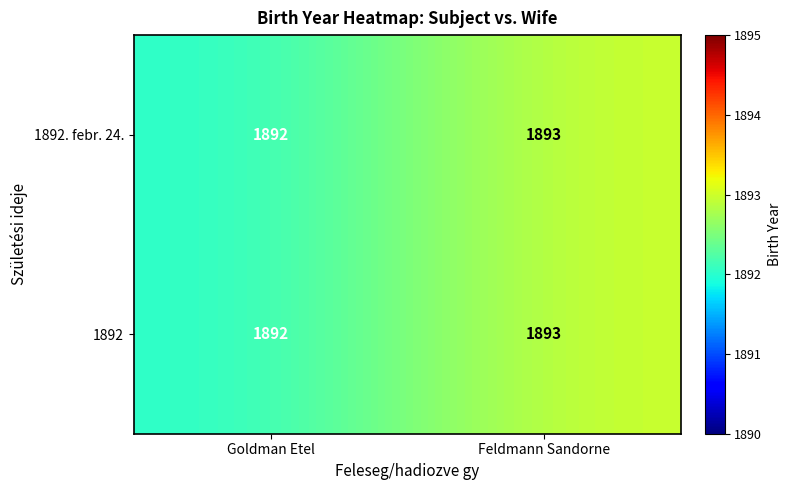

True or false: 1892 has a value of 912 at Goldman Etel.

False